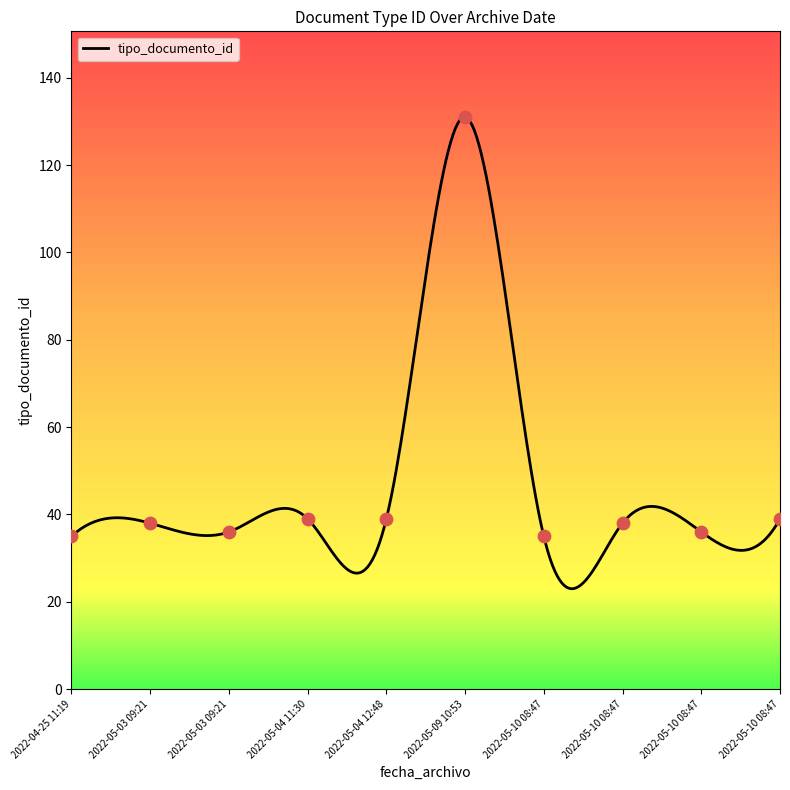

Between 2022-04-25 11:19 and 2022-05-03 09:21, which is larger?

2022-05-03 09:21